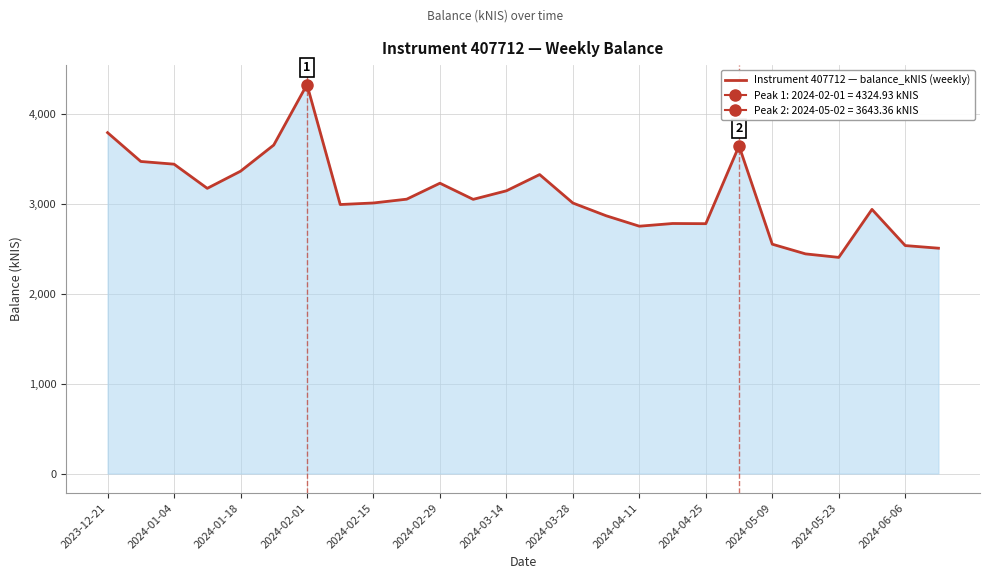

How many lines are shown in the chart?

1